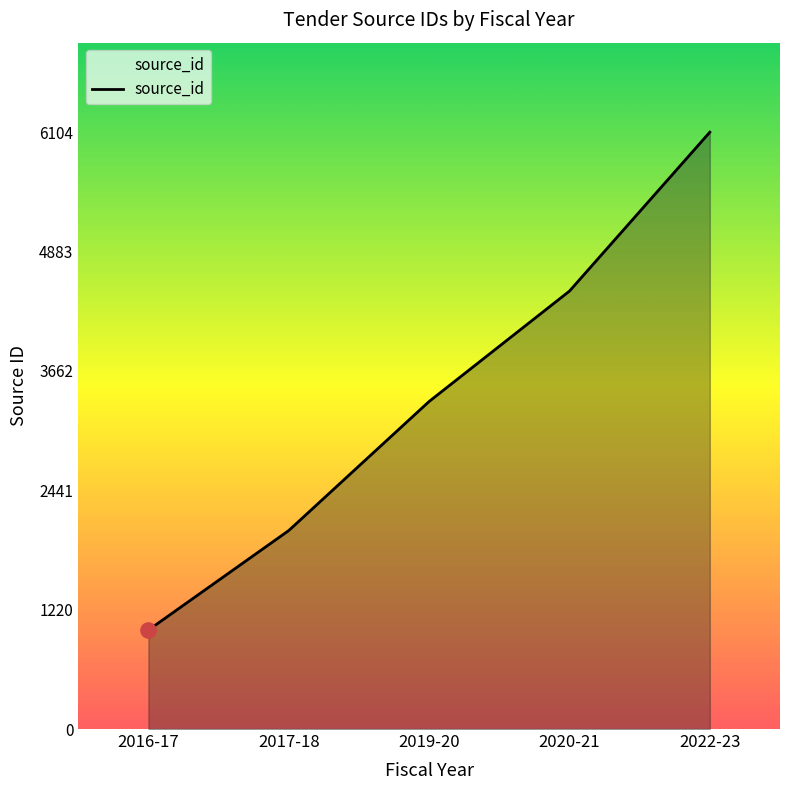

What is the change in value from 2016-17 to 2022-23?

+5092